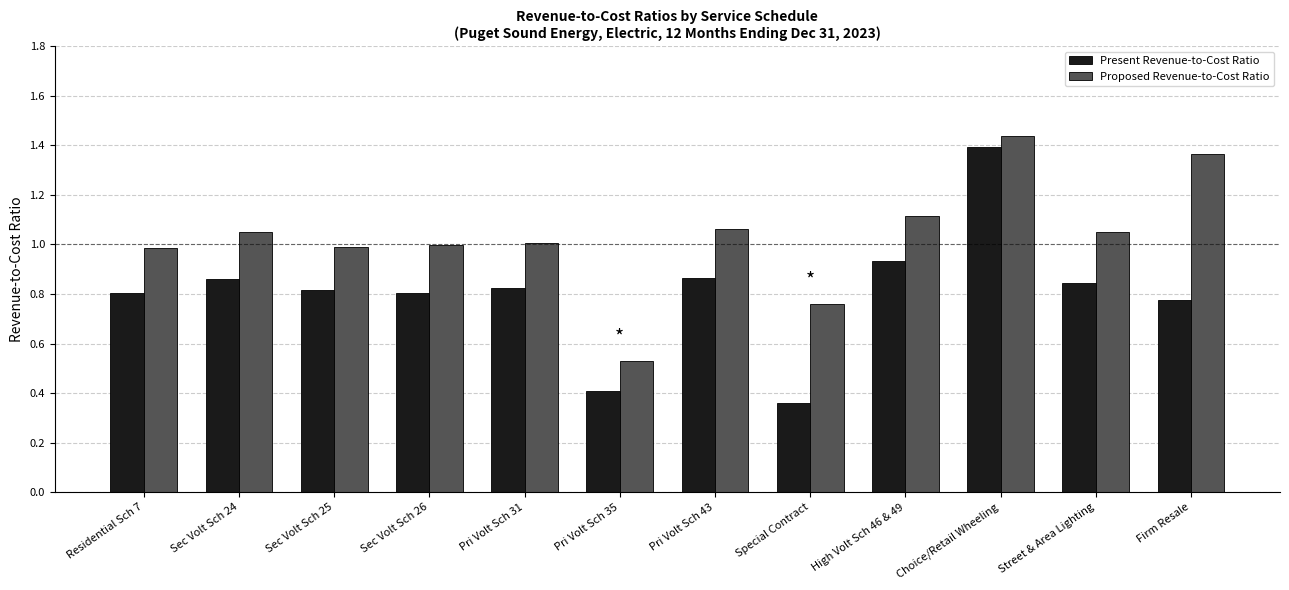

What is the sum of all Present Revenue-to-Cost Ratio values?

9.7